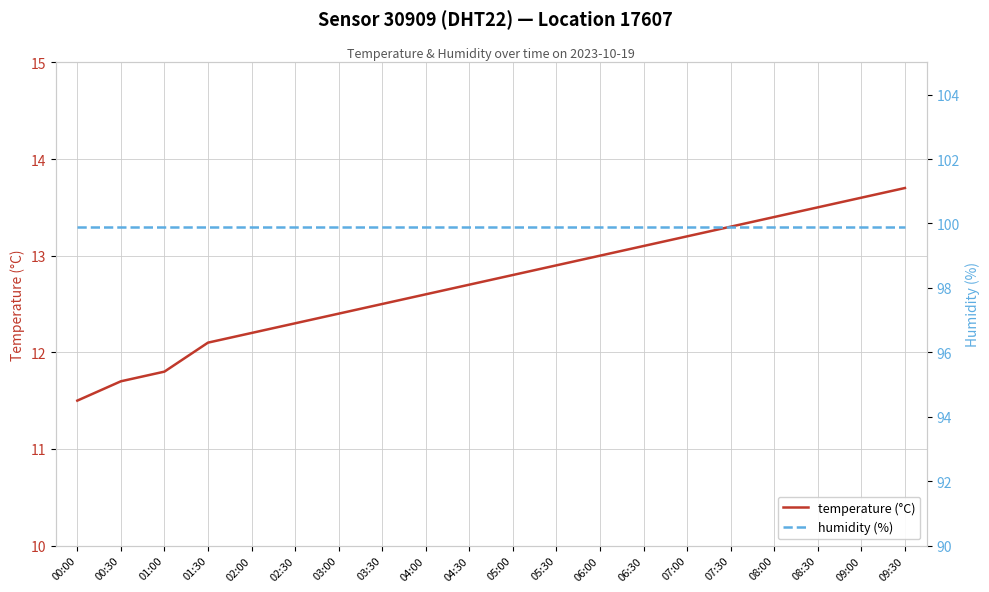

What is the difference between the maximum and minimum values in the temperature (°C) series?

2.2